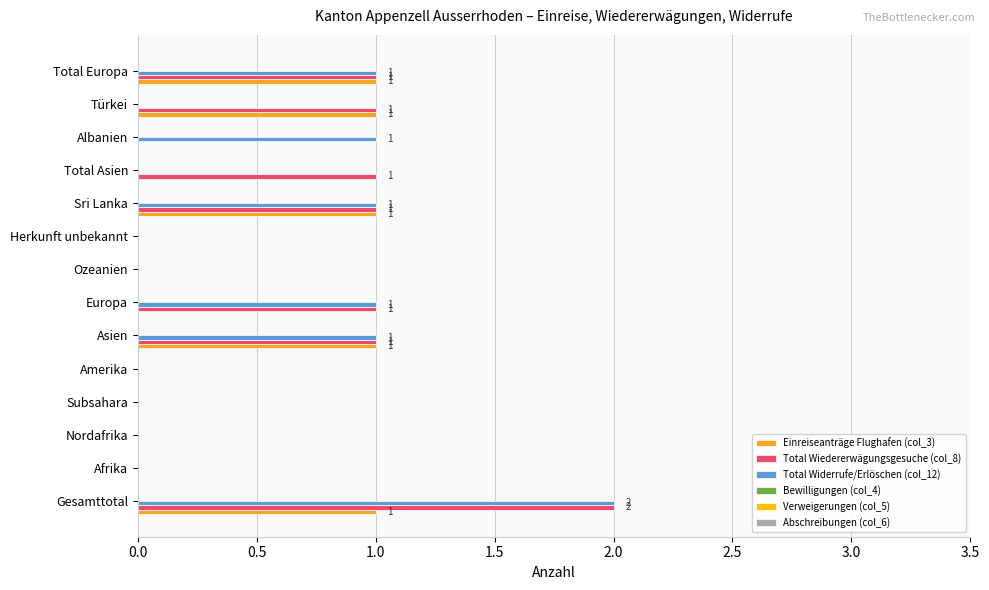

Between Herkunft unbekannt and Albanien, which series saw the biggest shift?

Total Widerrufe/Erlöschen (col_12)